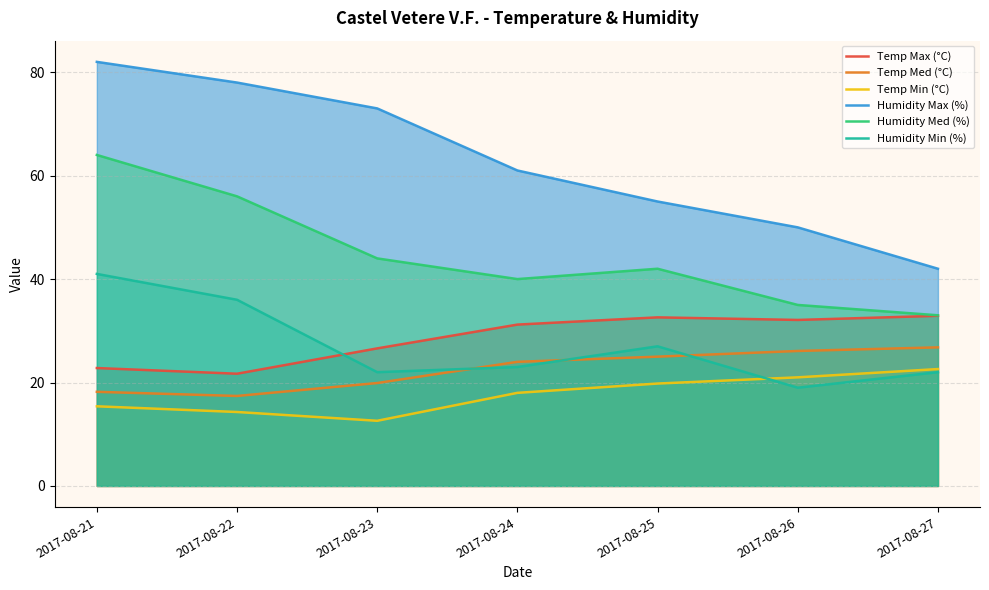

What is the total value across all series at 2017-08-21?

243.4